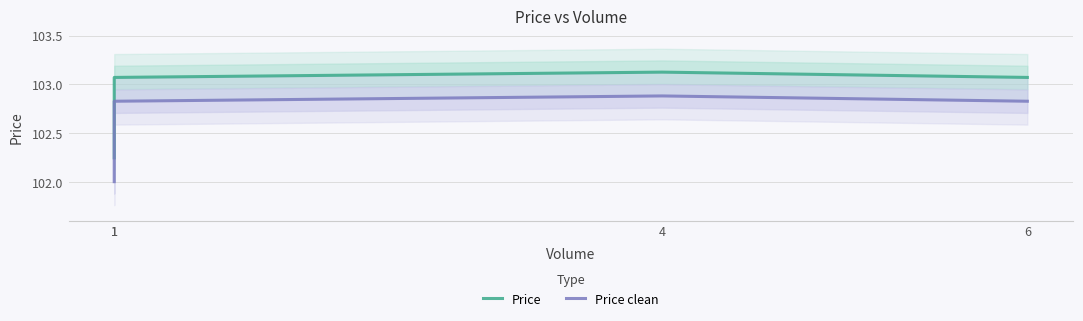

Which label corresponds to the largest value in the chart?

4